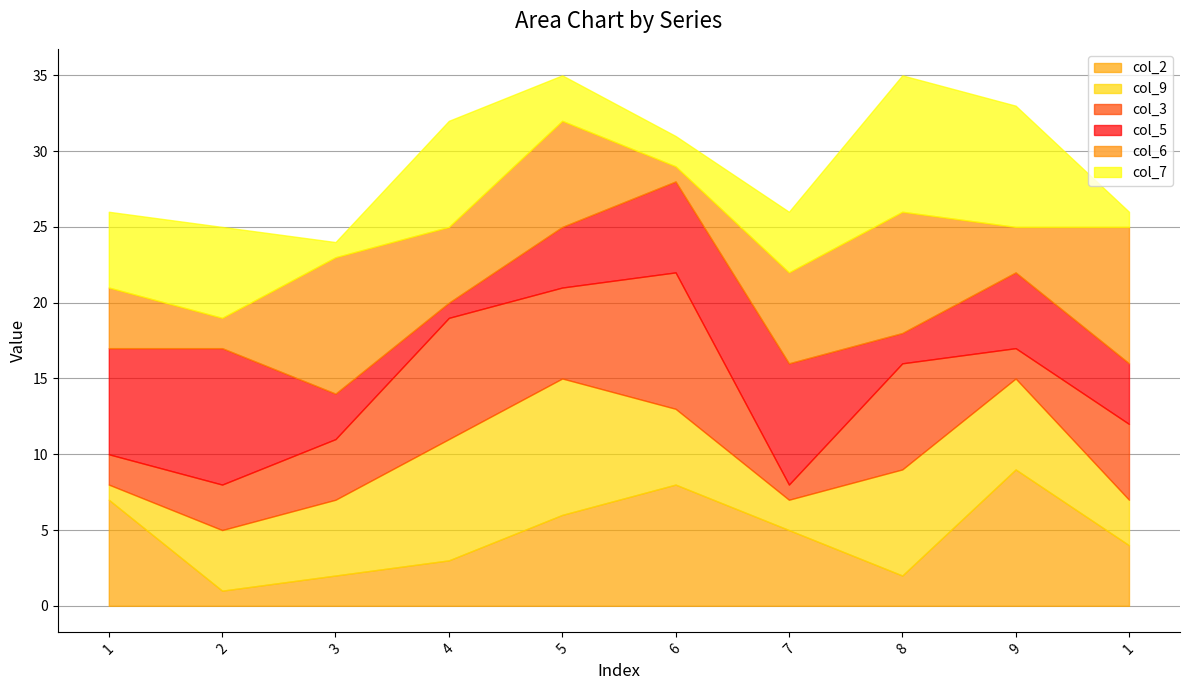

Is the value of col_6 at 2 greater than the value of col_5 at 6?

No